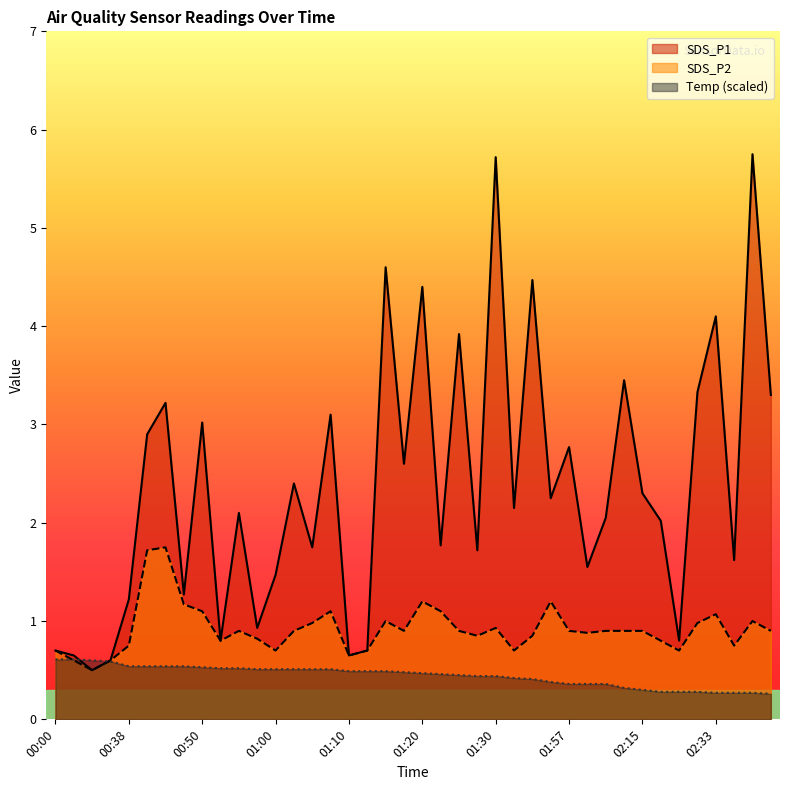

Where does the SDS_P1 series first go above 2?

00:43